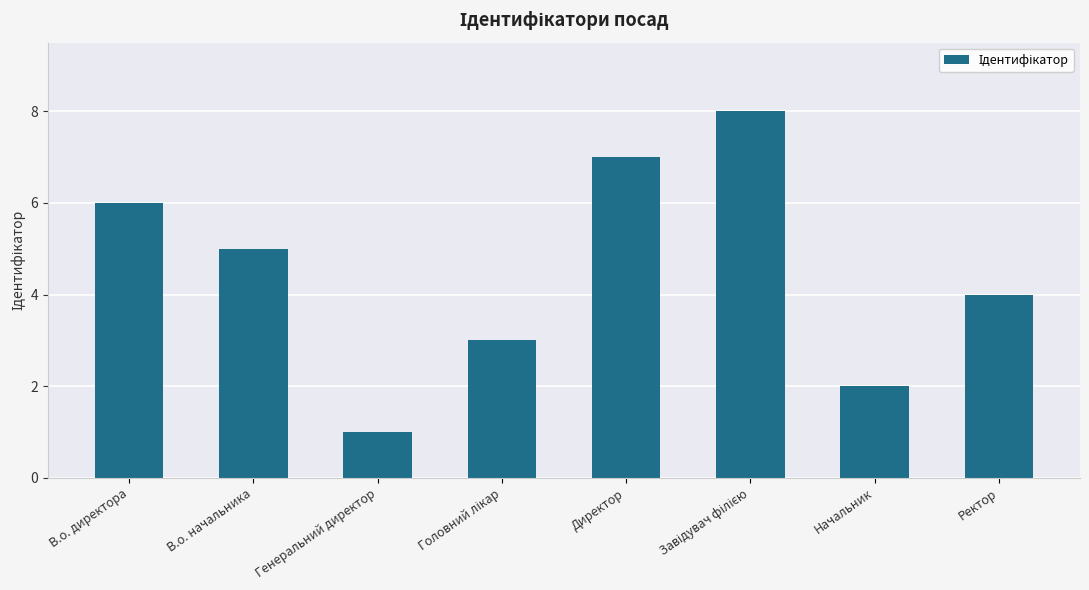

What is the difference between the maximum and second lowest values?

6